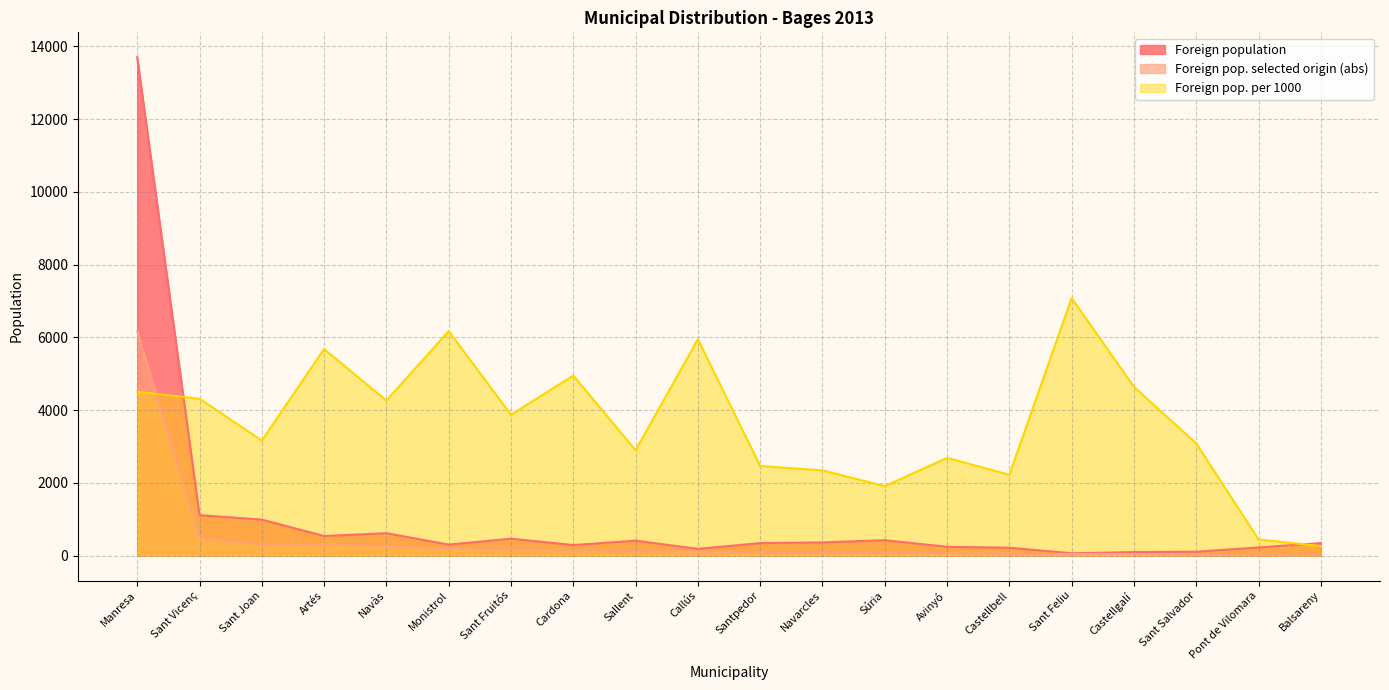

Reading right to left, list all the values displayed in this chart.

Foreign population: Balsareny=344	Pont de Vilomara=225	Sant Salvador=107	Castellgalí=97	Sant Feliu=65	Castellbell=216	Avinyó=242	Súria=424	Navarcles=363	Santpedor=345	Callús=185	Sallent=411	Cardona=291	Sant Fruitós=465	Monistrol=303	Navàs=617	Artés=539	Sant Joan=990	Sant Vicenç=1113	Manresa=13700
Foreign pop. selected origin (abs): Balsareny=9	Pont de Vilomara=10	Sant Salvador=33	Castellgalí=45	Sant Feliu=46	Castellbell=48	Avinyó=65	Súria=81	Navarcles=85	Santpedor=85	Callús=110	Sallent=119	Cardona=144	Sant Fruitós=180	Monistrol=187	Navàs=263	Artés=306	Sant Joan=313	Sant Vicenç=480	Manresa=6172
Foreign pop. per 1000: Balsareny=262	Pont de Vilomara=444	Sant Salvador=3084	Castellgalí=4639	Sant Feliu=7077	Castellbell=2222	Avinyó=2686	Súria=1910	Navarcles=2342	Santpedor=2464	Callús=5946	Sallent=2895	Cardona=4948	Sant Fruitós=3871	Monistrol=6172	Navàs=4263	Artés=5677	Sant Joan=3162	Sant Vicenç=4313	Manresa=4505